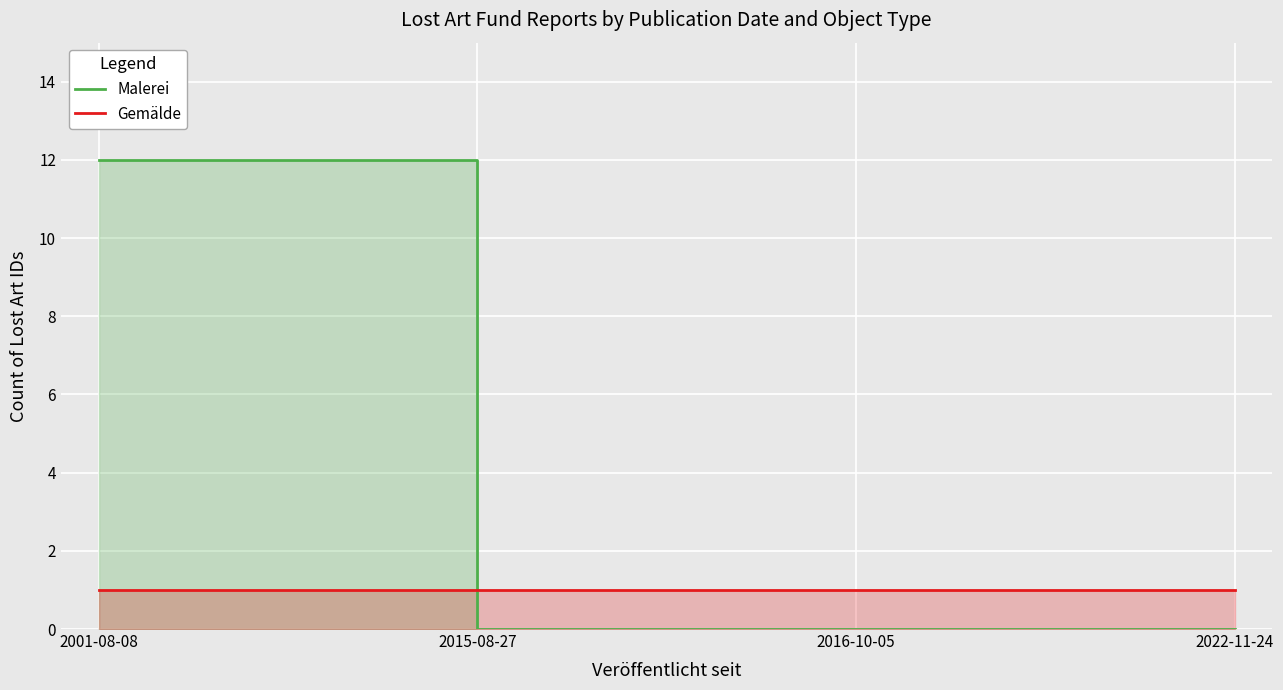

Which category has the highest value in the Malerei series?

2001-08-08